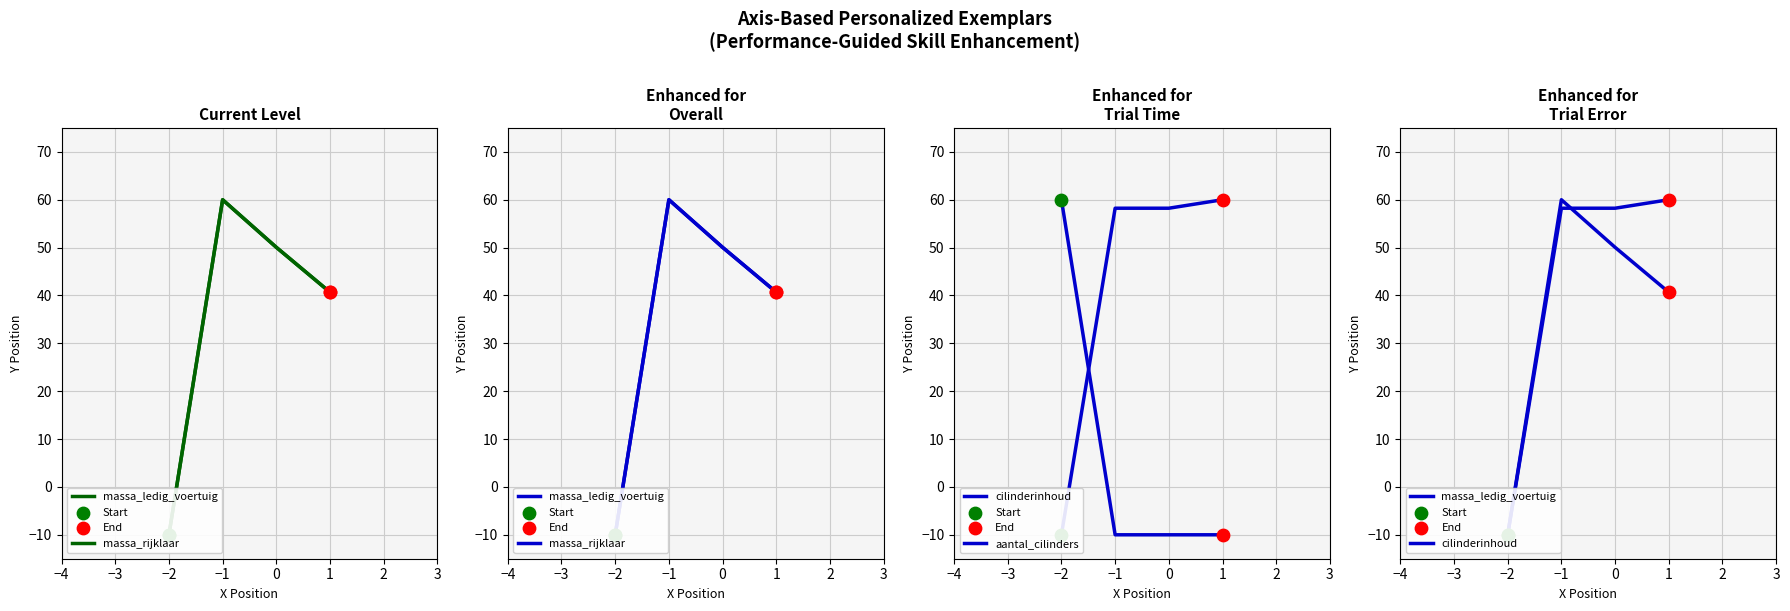

Which series contains the lowest Y value?

massa_ledig_voertuig